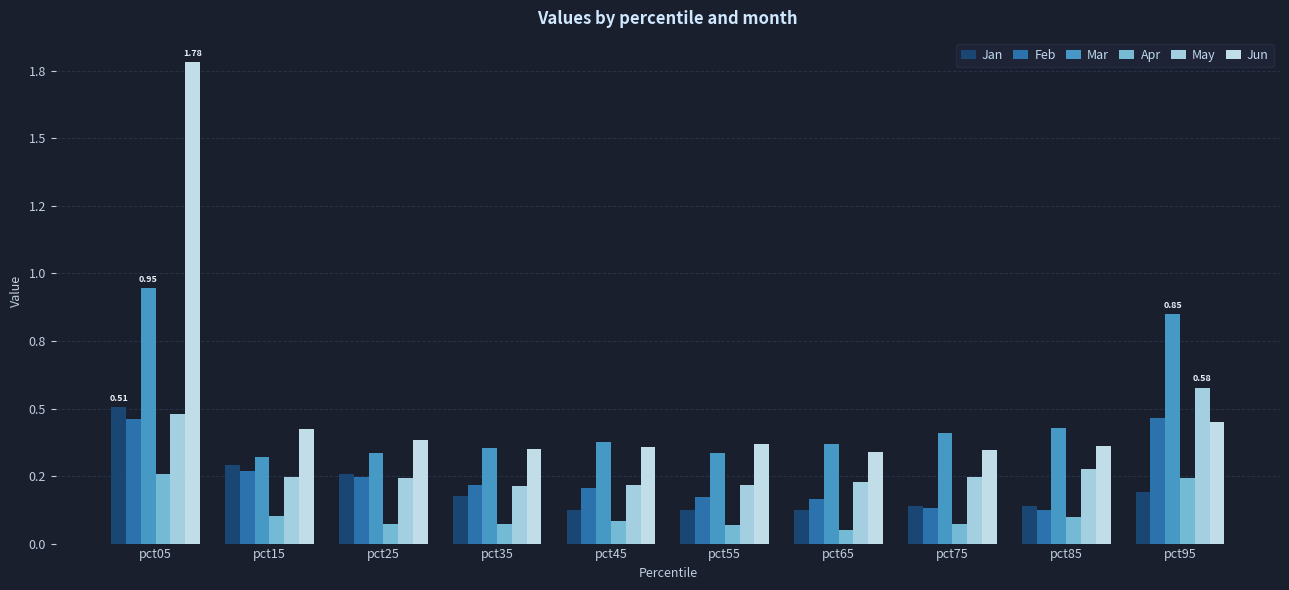

Which series changed the most between pct05 and pct25?

Jun